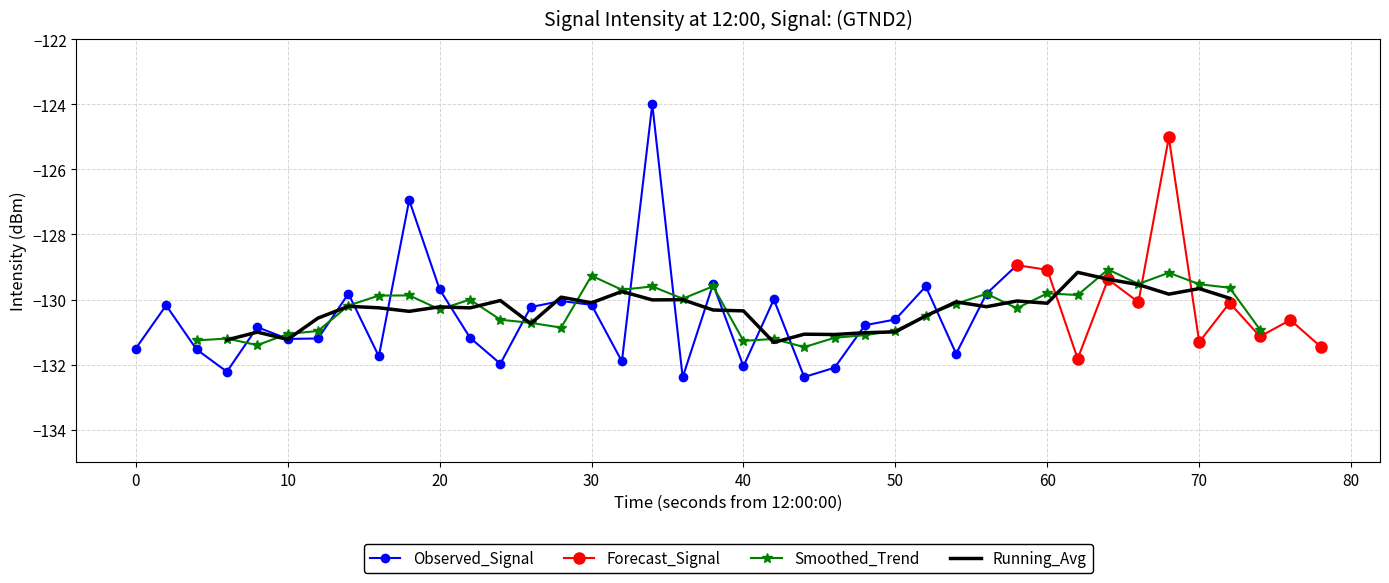

What is the difference between the maximum and minimum values?

8.4